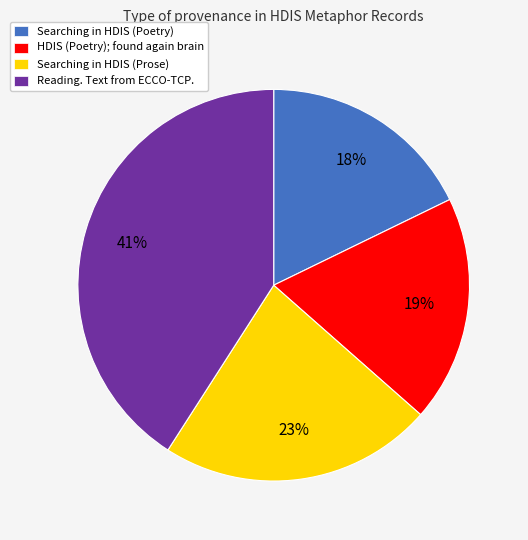

Rank the categories by value from lowest to highest.

Searching in HDIS (Poetry), HDIS (Poetry); found again brain, Searching in HDIS (Prose), Reading. Text from ECCO-TCP.